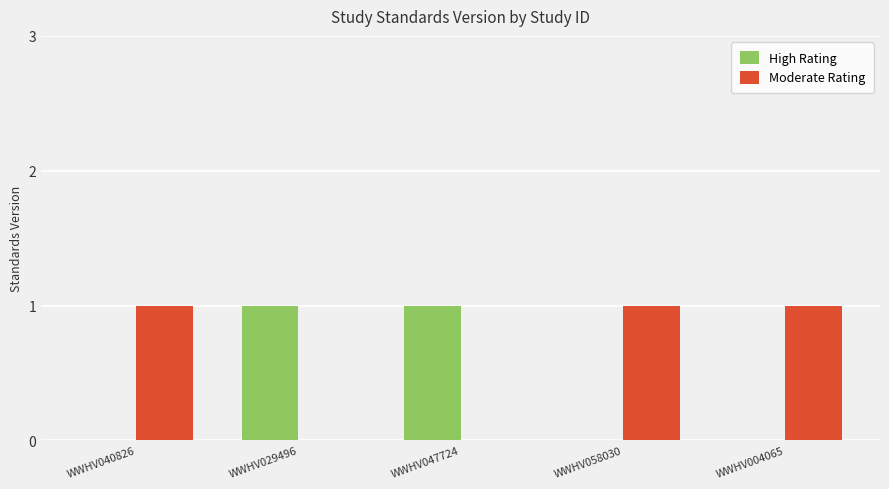

Count the High Rating values in the range 0 to 1.

5